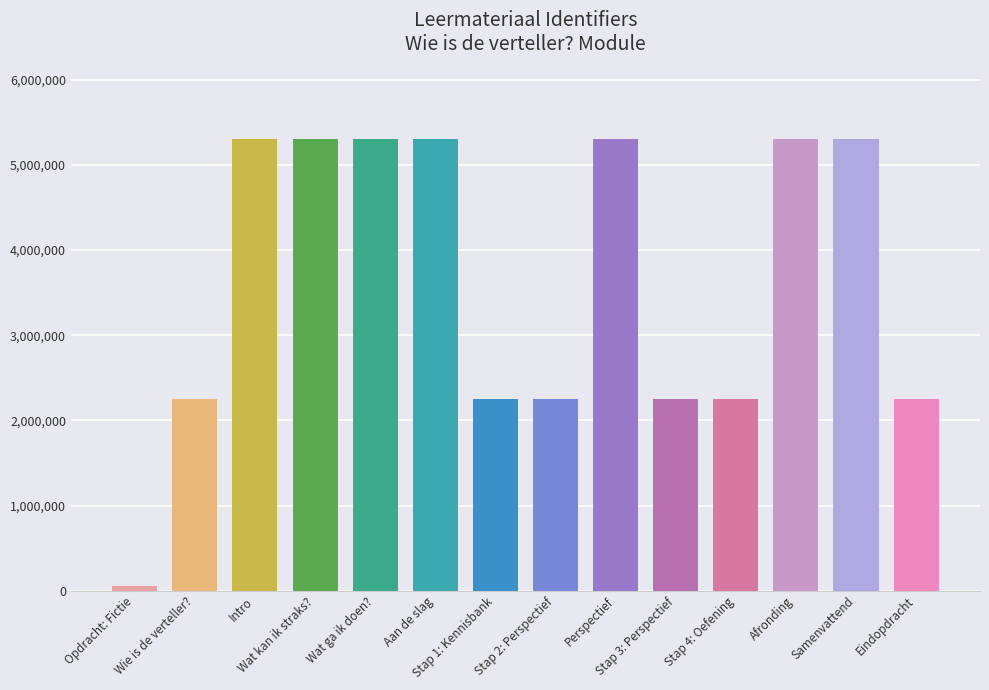

What is the sum of all values?

50747241